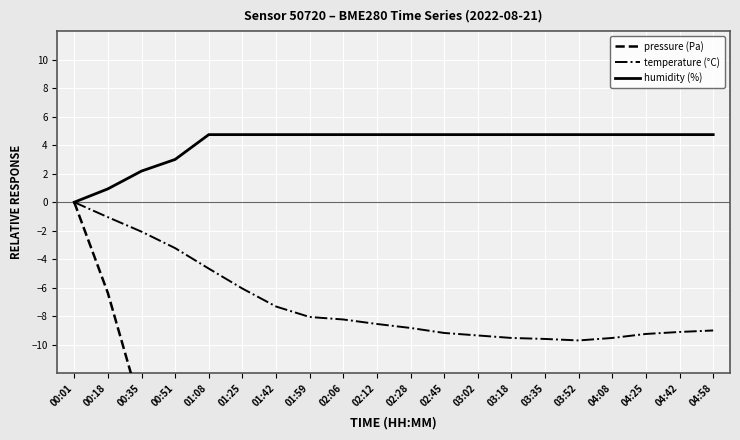

Between 02:45 and 03:18, which series saw the biggest shift?

pressure (Pa)